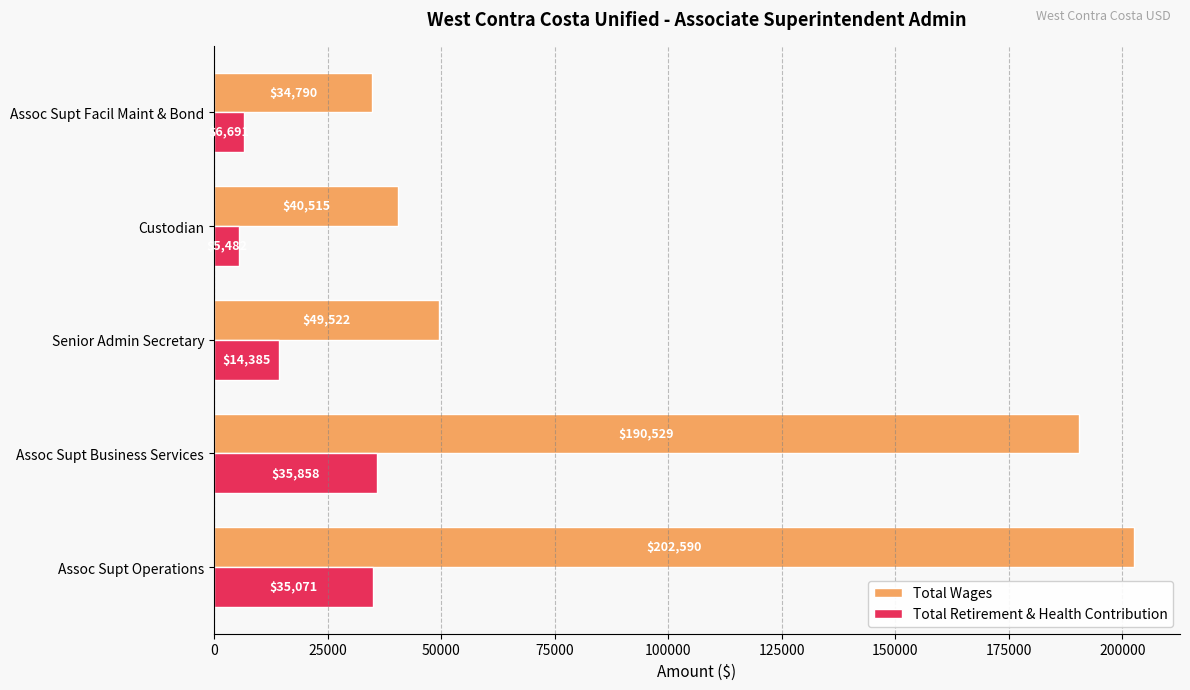

True or false: Total Retirement & Health Contribution has a value of 14385 at Senior Admin Secretary.

True